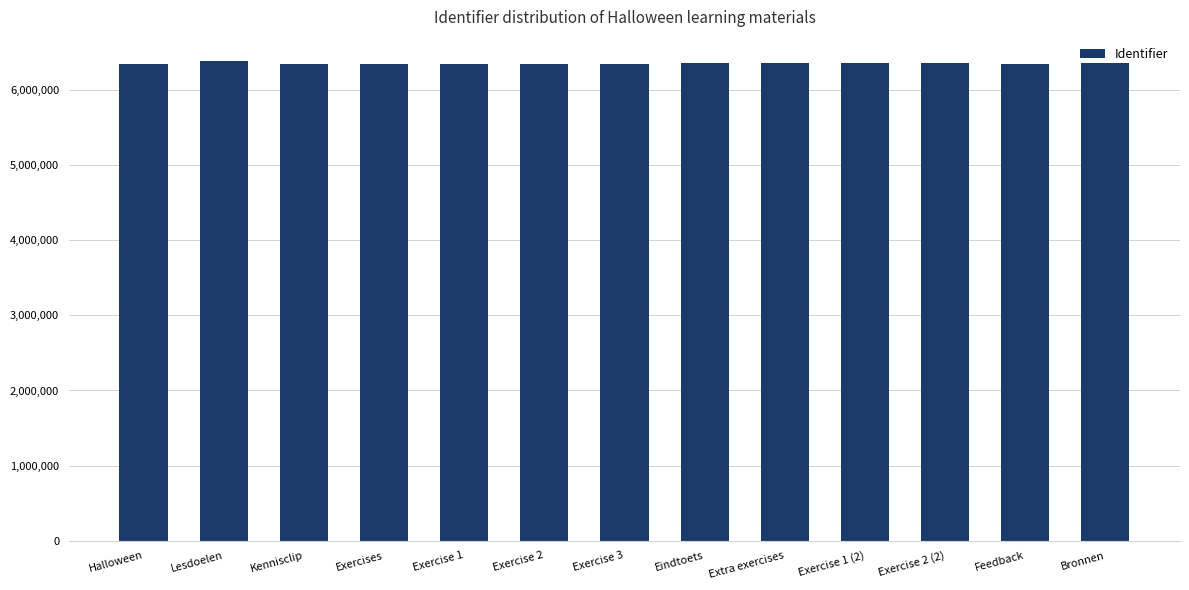

Read the value at Exercises, to the nearest 50.

6343400